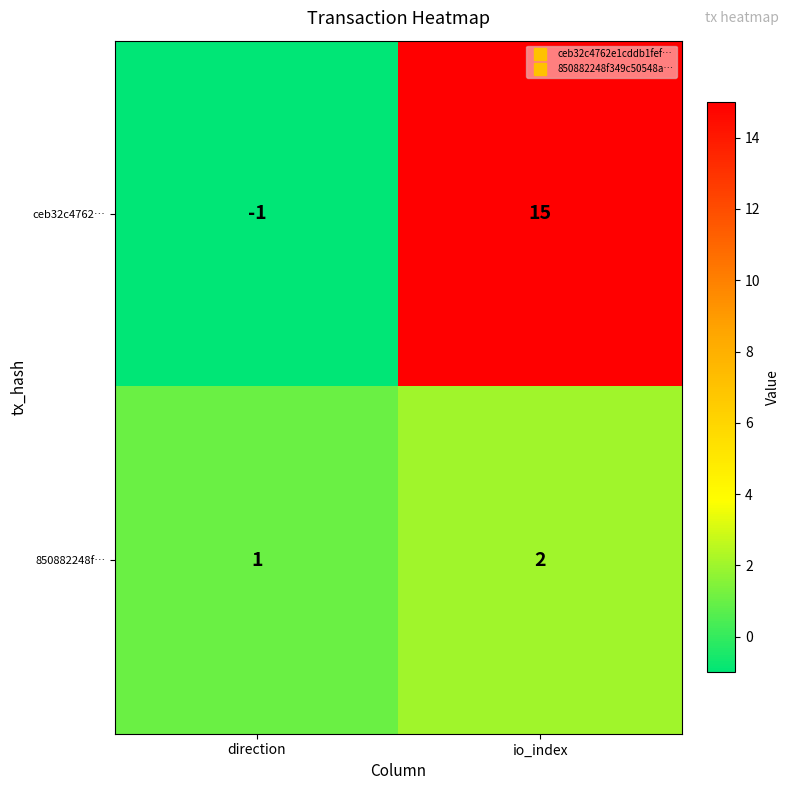

Is it true that 850882248f… equals 1 at io_index?

False